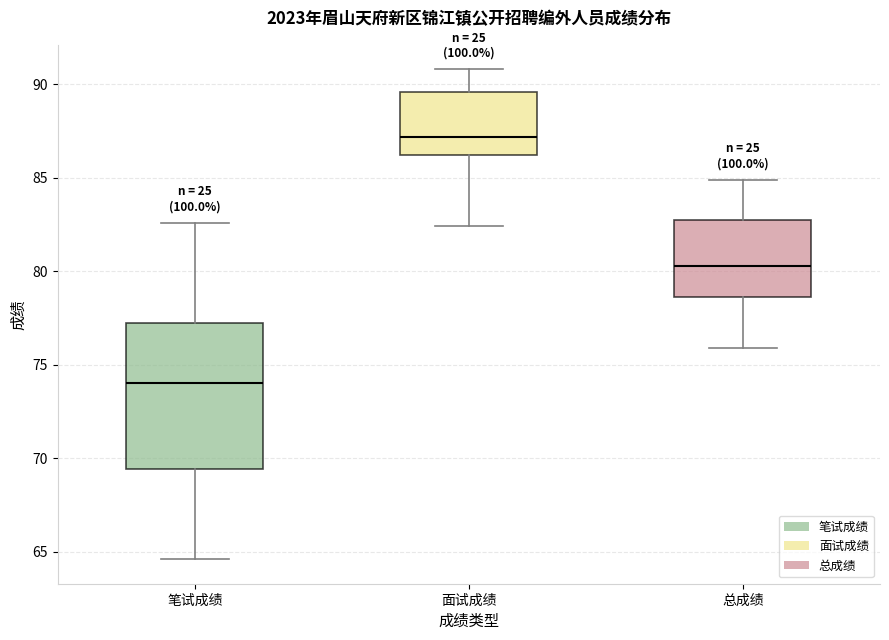

Which box has the lowest median line?

笔试成绩